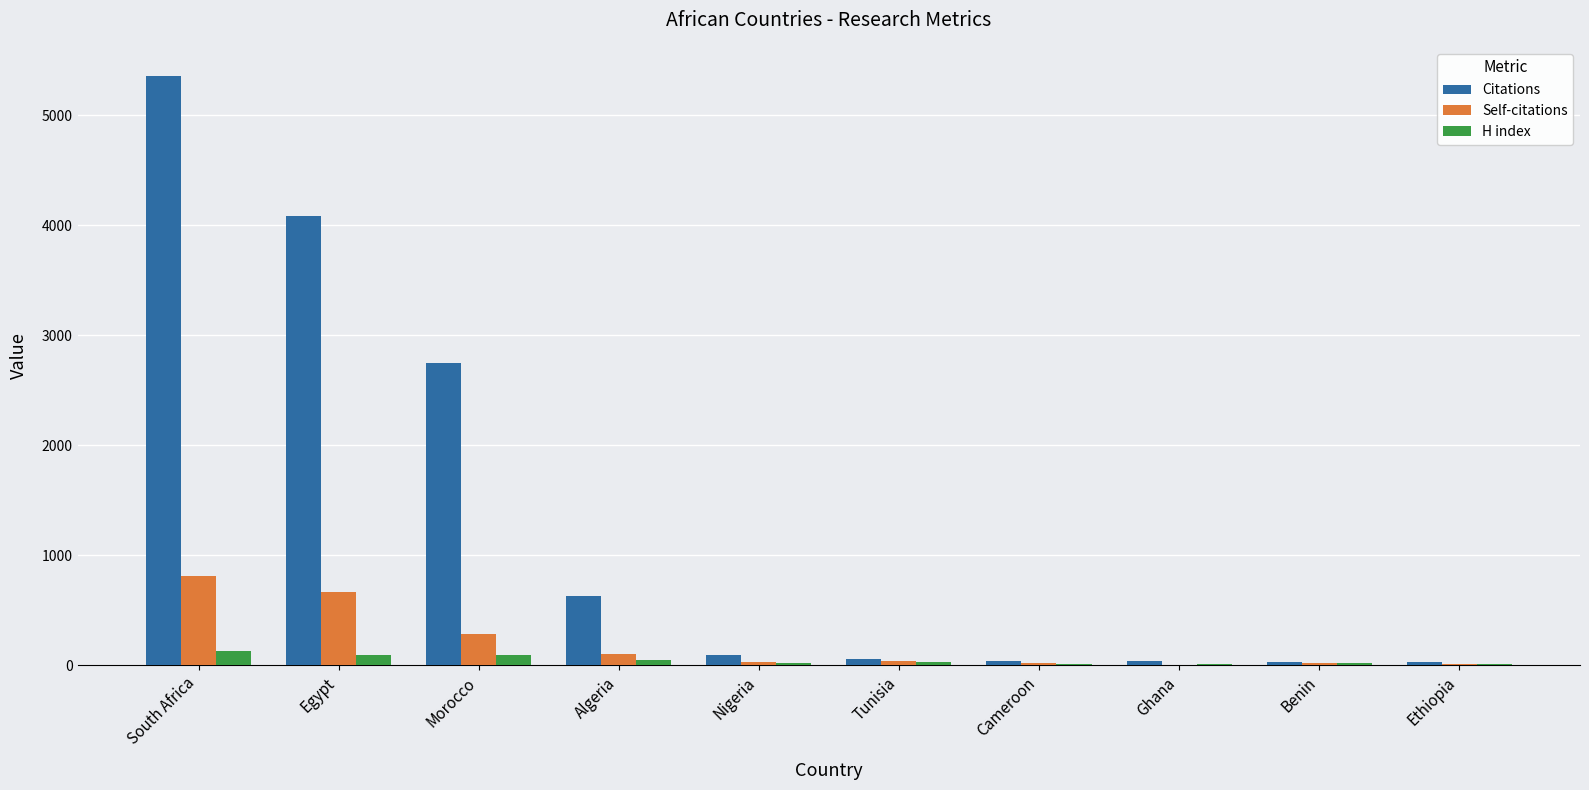

Which series has the widest spread of values?

Citations